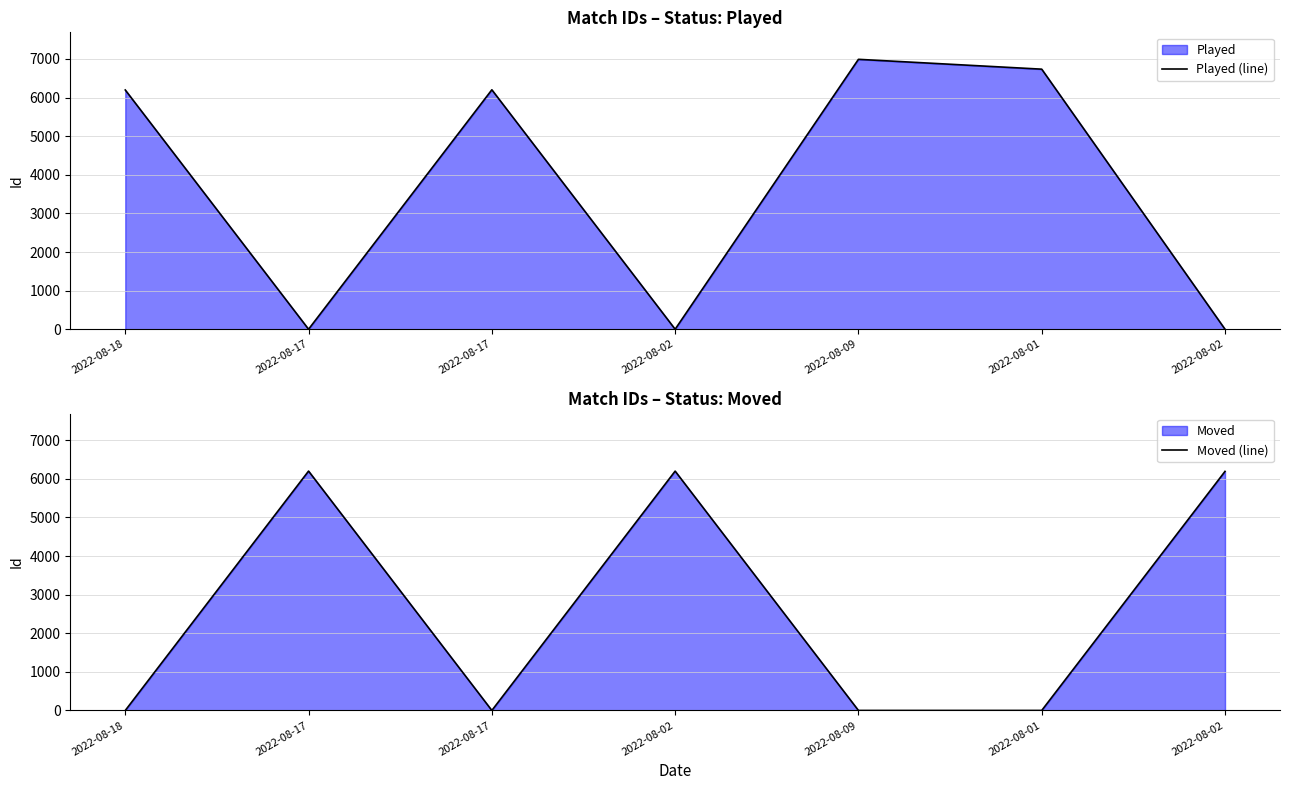

Where is the first local maximum for Moved (line)?

2022-08-17